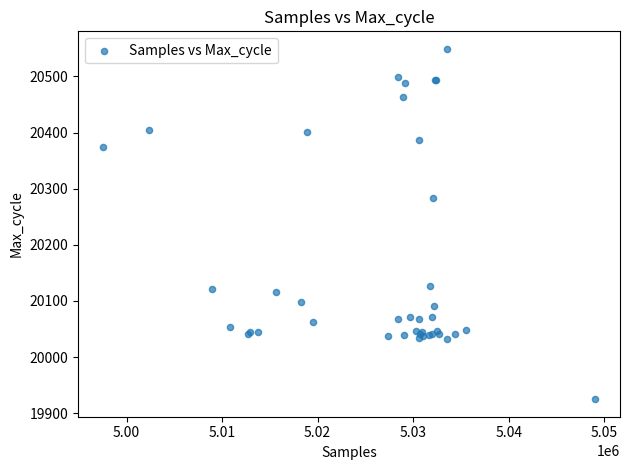

What Y value in the scatter plot is closest to 20237?

20284